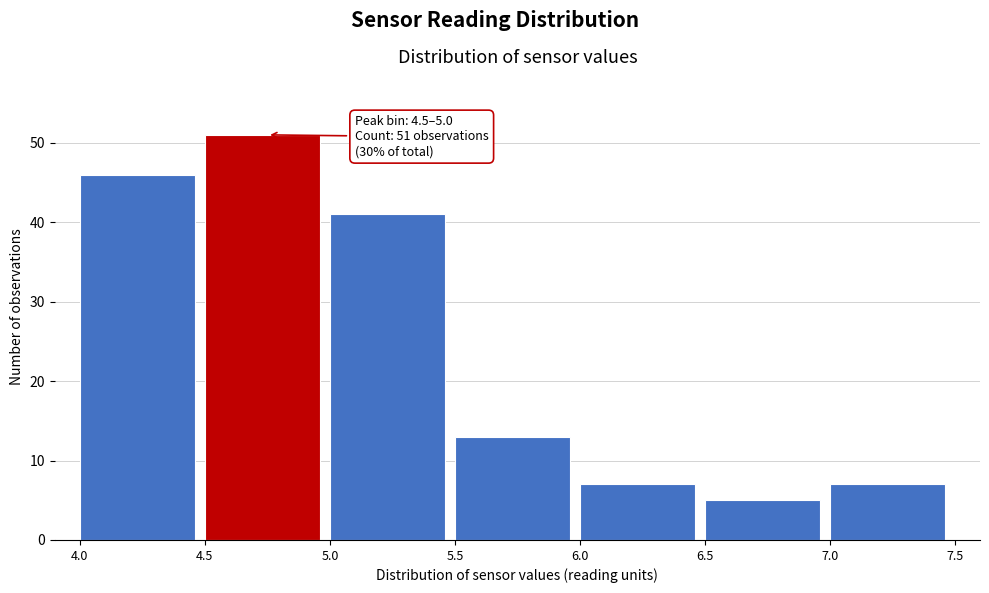

Which range on the x-axis has the tallest bar?

4.5 to 5.0